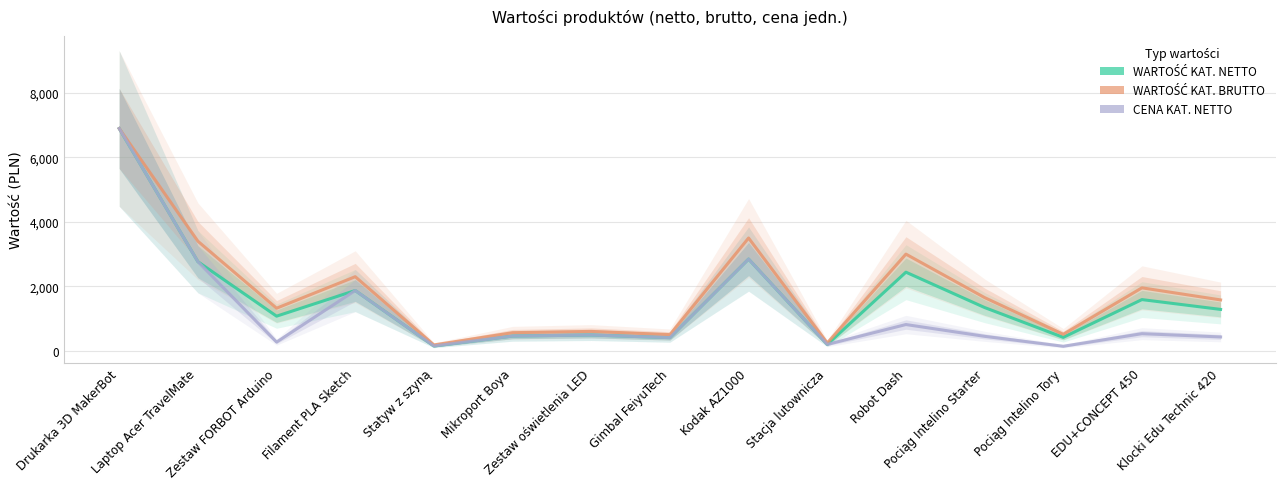

The value of WARTOŚĆ KAT. NETTO at Statyw z szyną is 244.0. True or false?

False